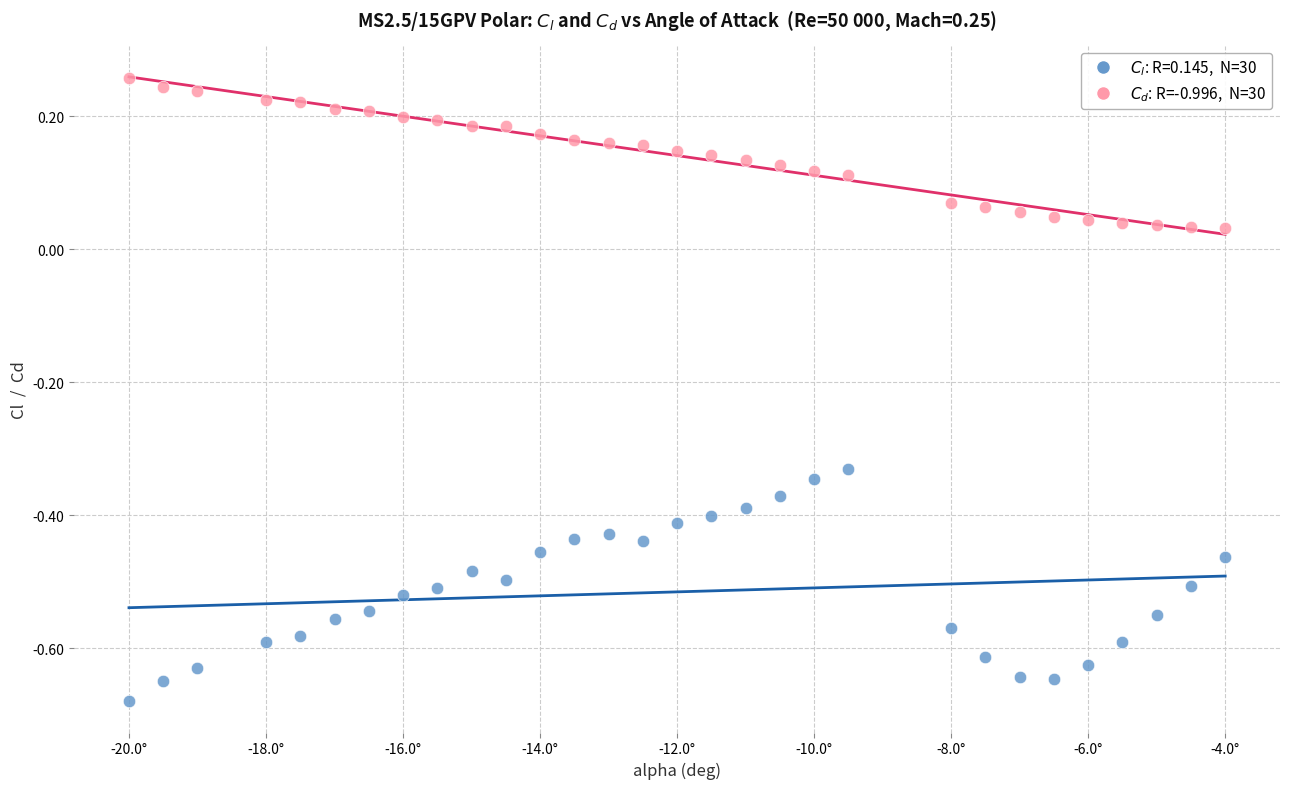

Across all data points, what is the range of Y values (max minus min)?

0.9